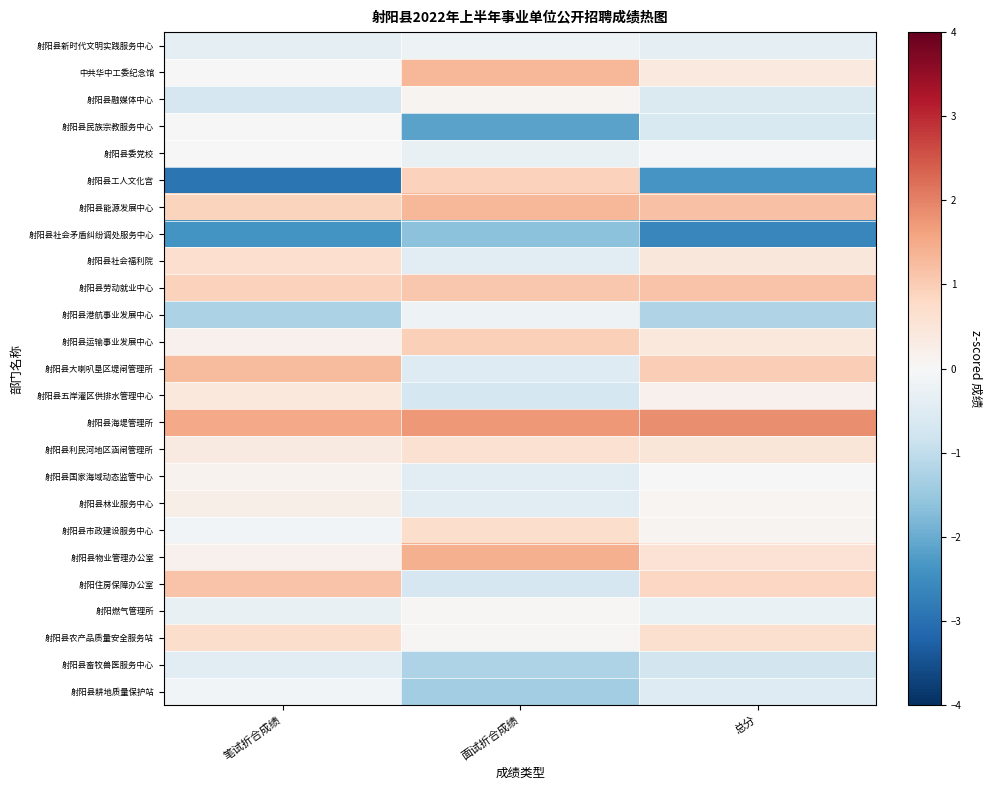

What is the maximum value shown in the chart?

1.9